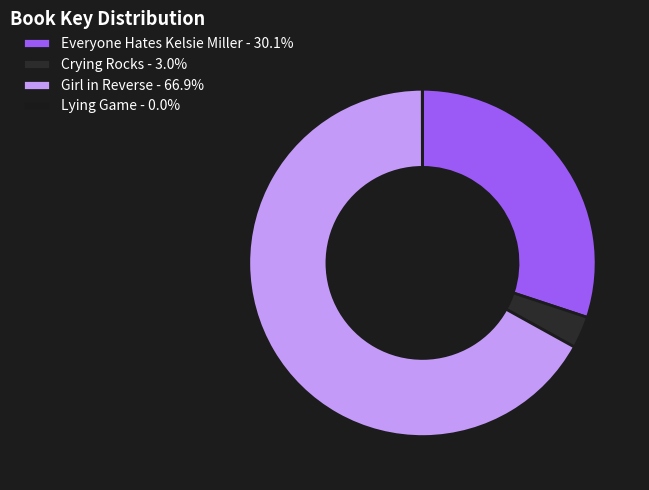

Count the number of slices in the pie.

4